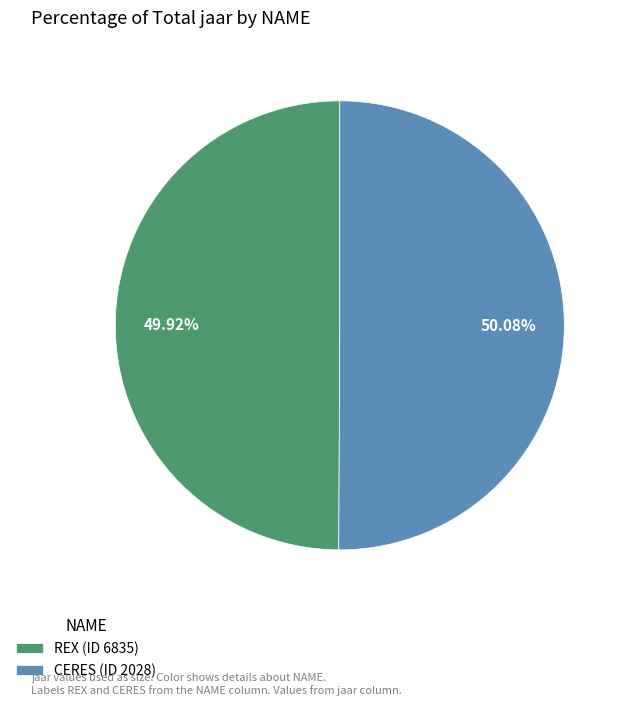

The REX slice represents 41% of the pie. True or false?

False